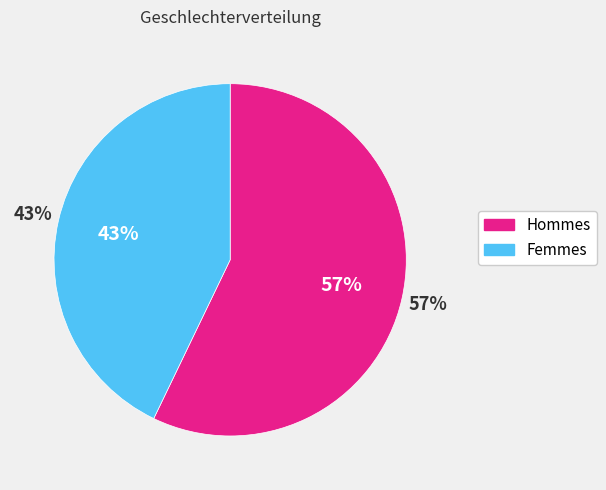

What percentage is the w slice, to the nearest percent?

43%